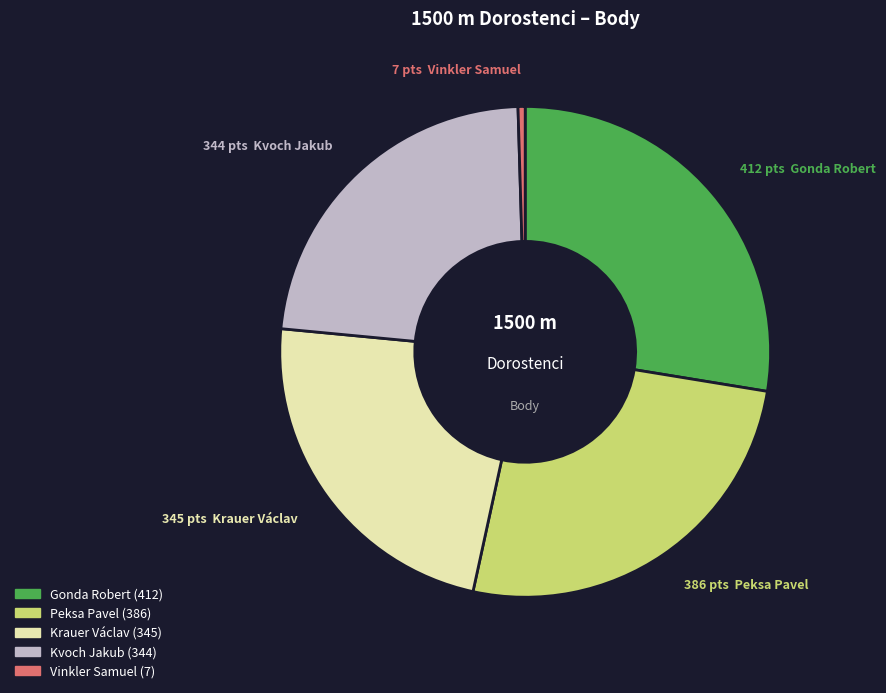

Does Vinkler Samuel account for over 50% of the chart?

No